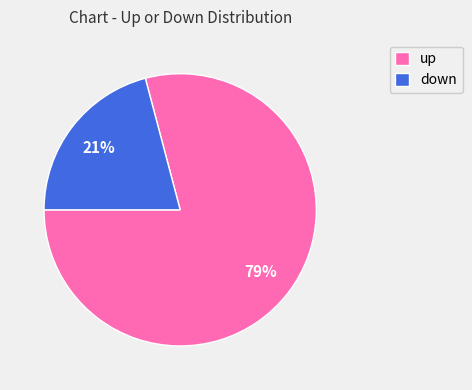

To the nearest percent, what is the average slice percentage?

50%